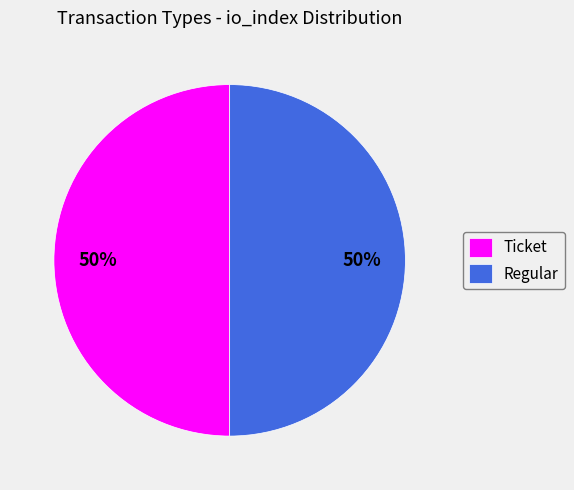

How many slices are in this pie chart?

2